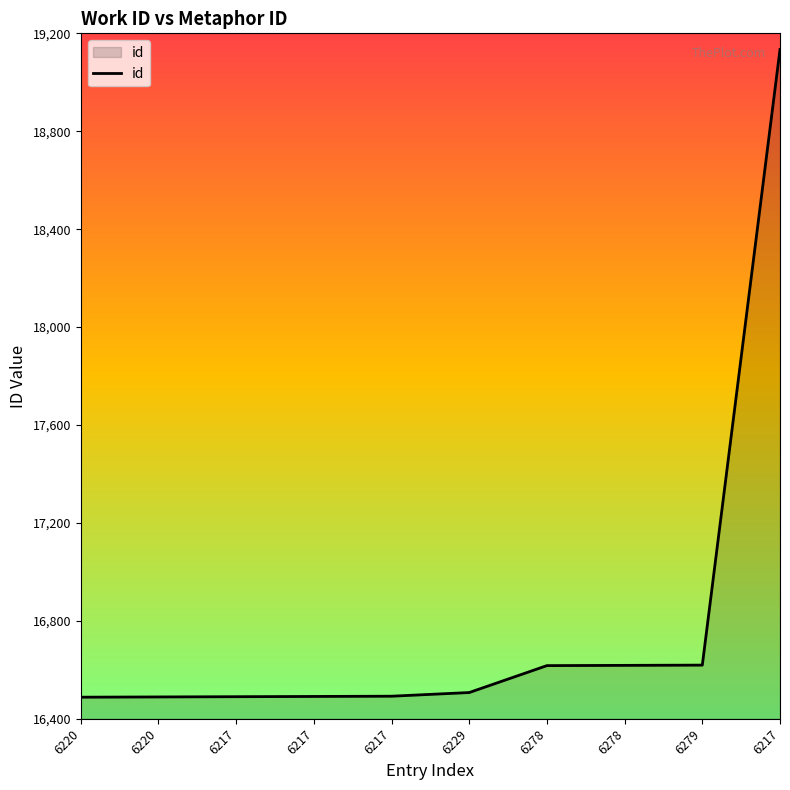

What is the label of the 7th point from the left?

6278